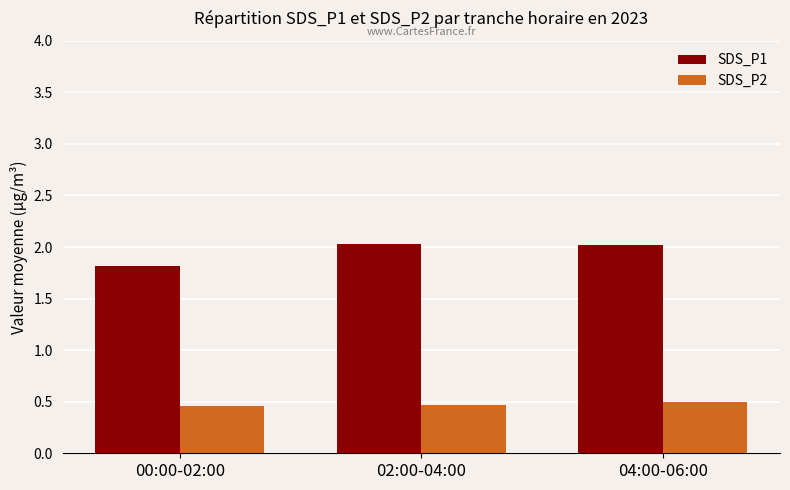

How many data points in SDS_P1 are above 2?

2